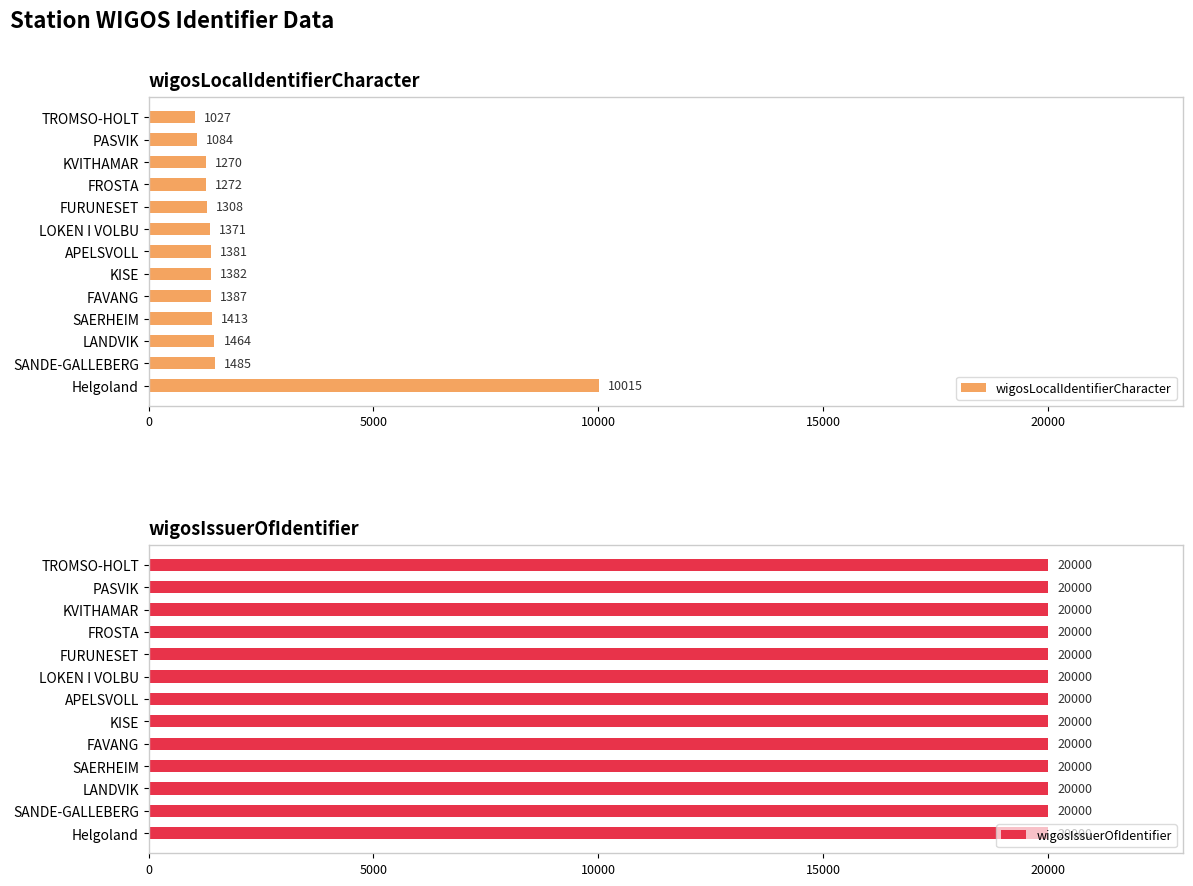

The value of wigosLocalIdentifierCharacter at FROSTA is 1272. True or false?

True